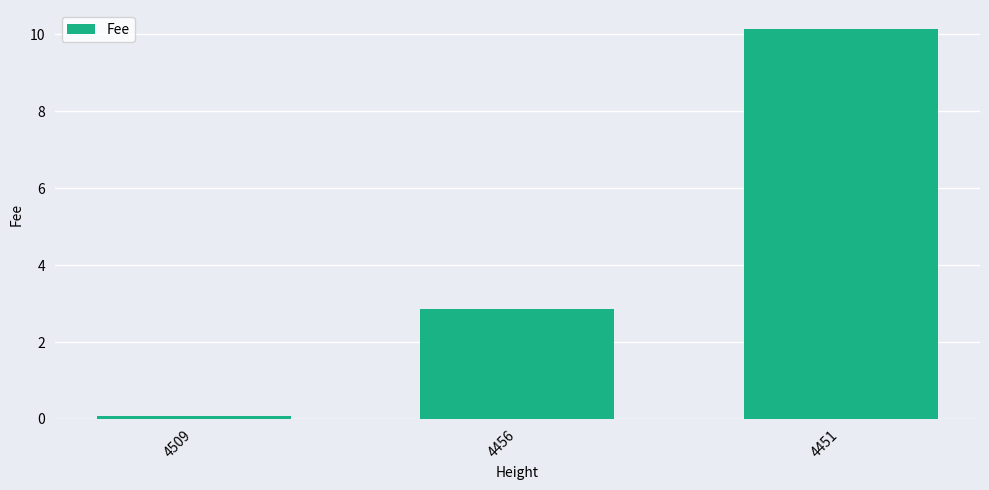

Which has a higher value, 4509 or 4456?

4456